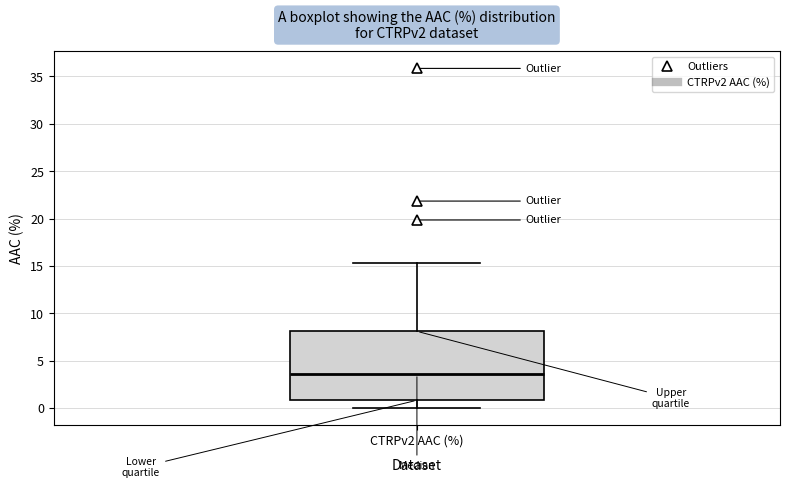

Read this box plot against the y-axis: the position of the median line, the range covered by the box, and the ends of both whiskers. The values are not printed on the chart, so give them approximately, as read against the axis.

median 3.5, box 1.0 to 8.0, whiskers 0.0 to 15.5